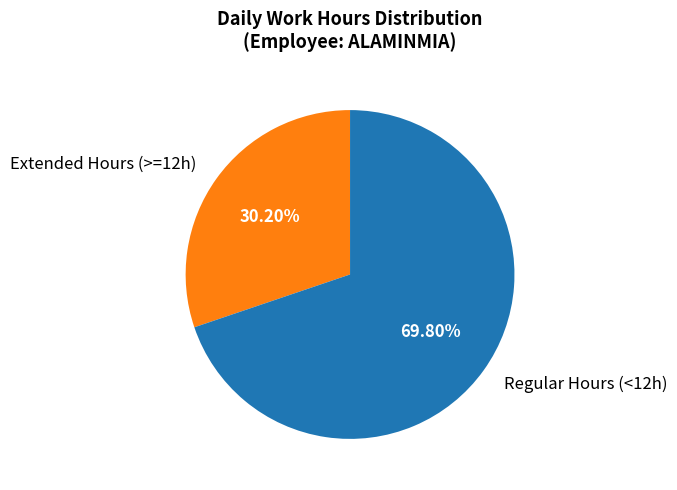

Rank the categories by value from lowest to highest.

Extended Hours (>=12h), Regular Hours (<12h)